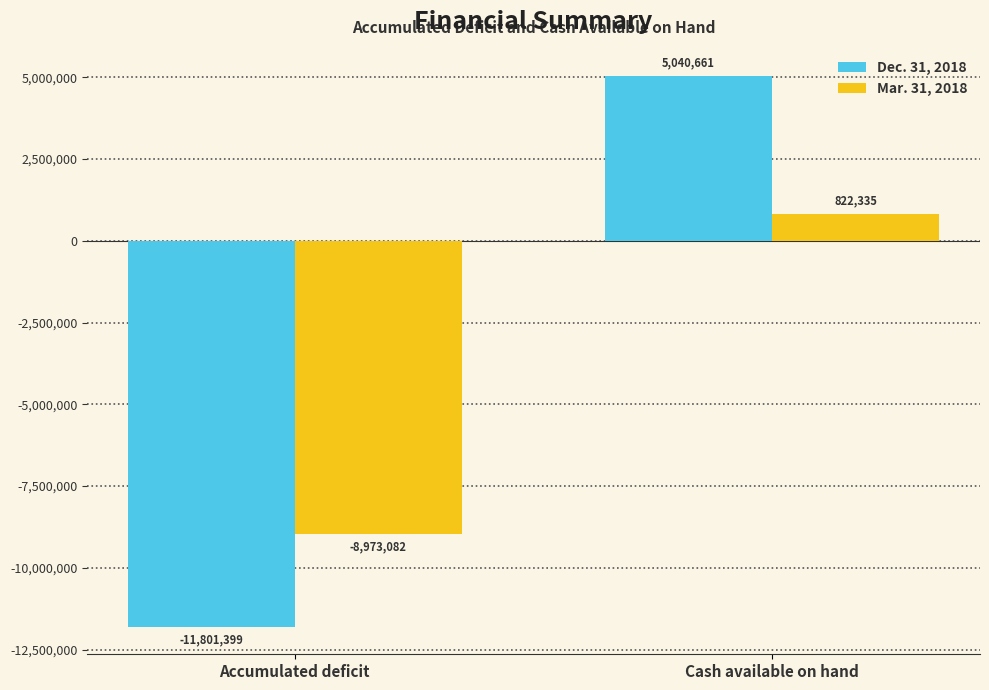

True or false: Dec. 31, 2018 has a value of 5040661 at Cash available on hand.

True